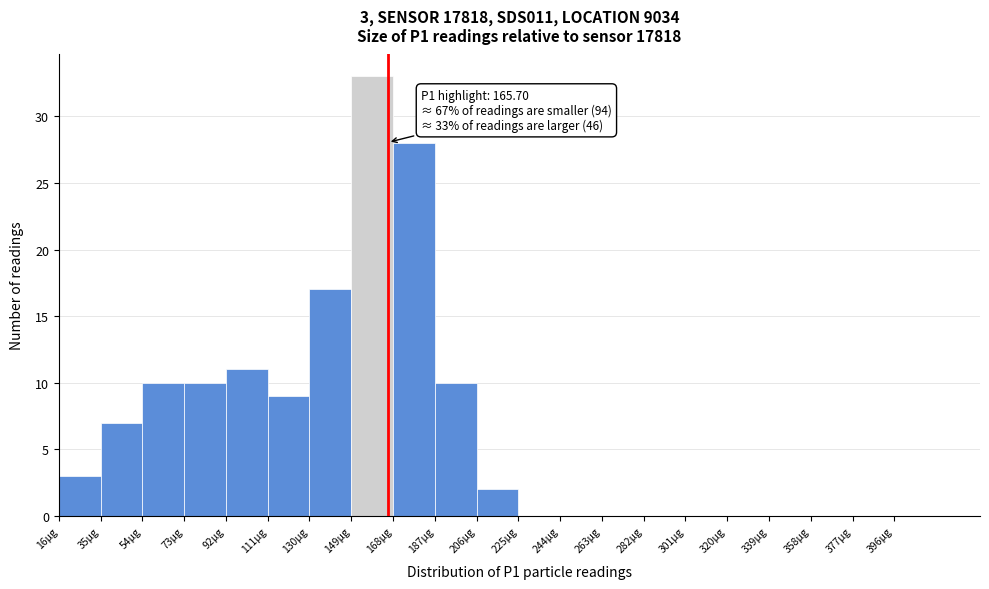

Over which range of the x-axis is the bar tallest?

149 to 168